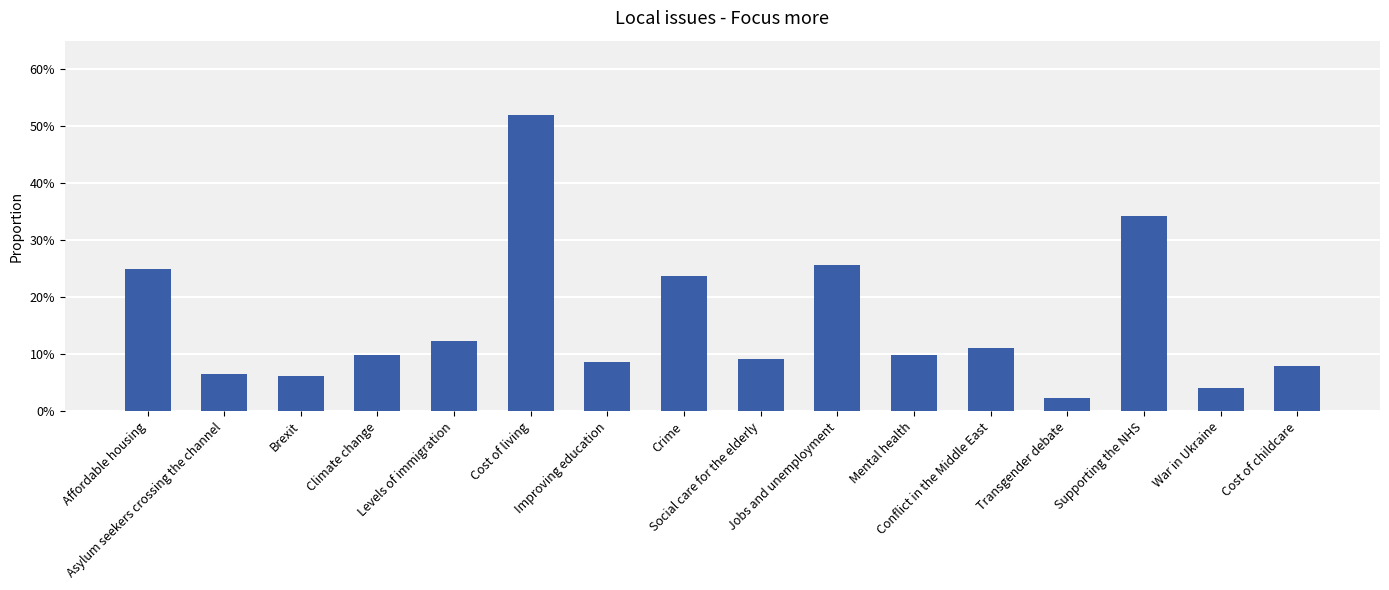

Is it true that the value at Levels of immigration is 0.1?

False